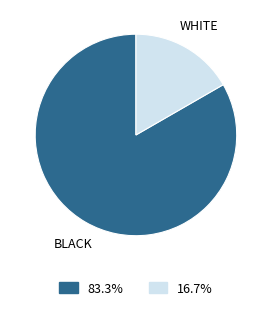

Does BLACK account for over 50% of the chart?

Yes